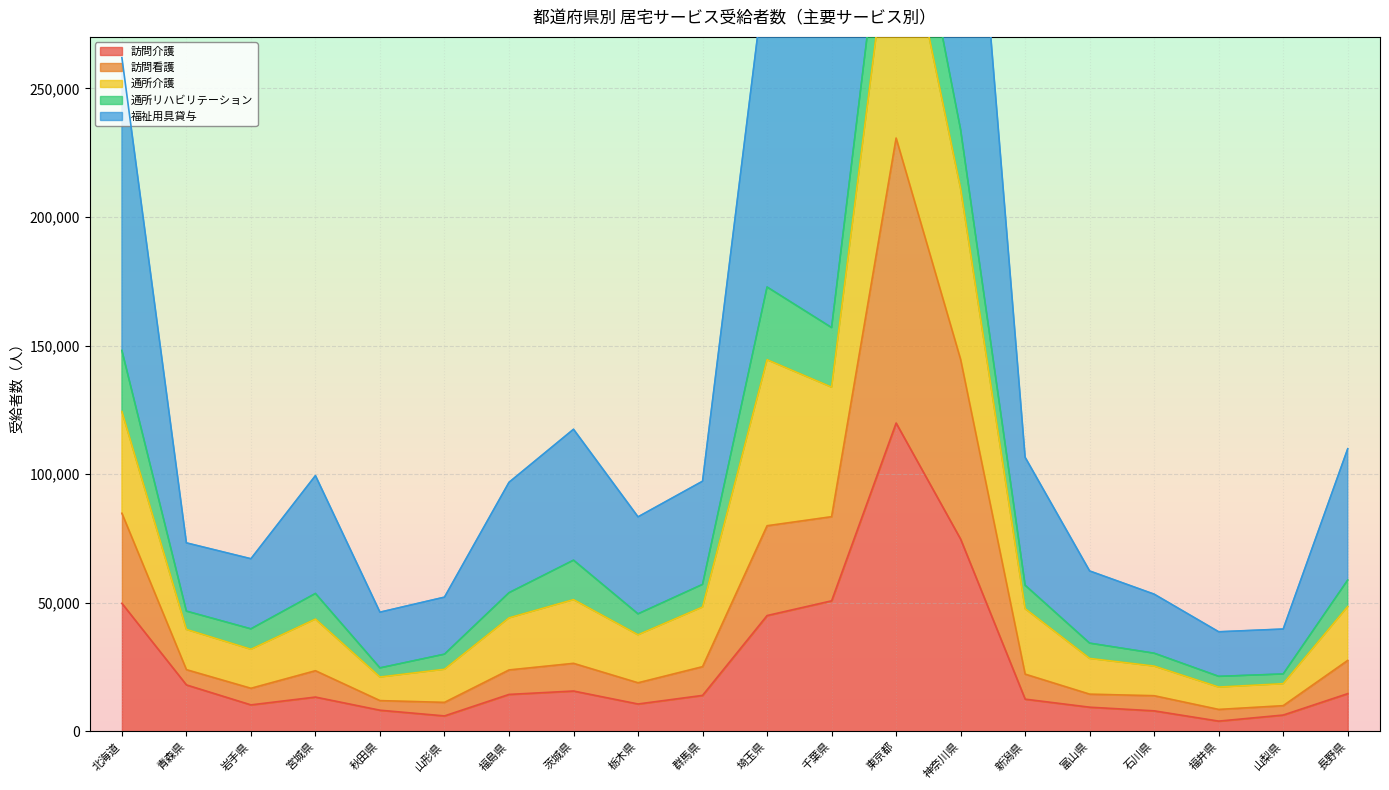

True or false: 訪問介護 and 通所介護 cross at least once.

False